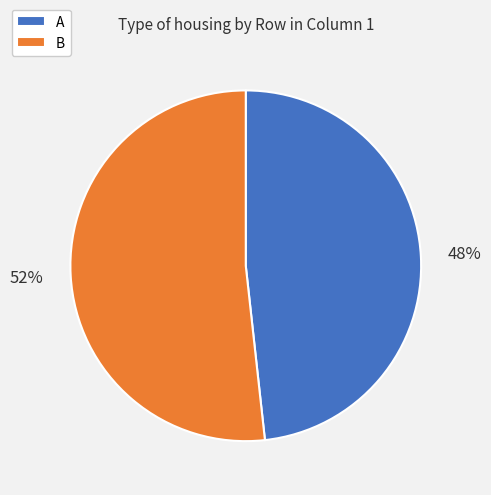

What is the smallest slice in the pie chart?

A